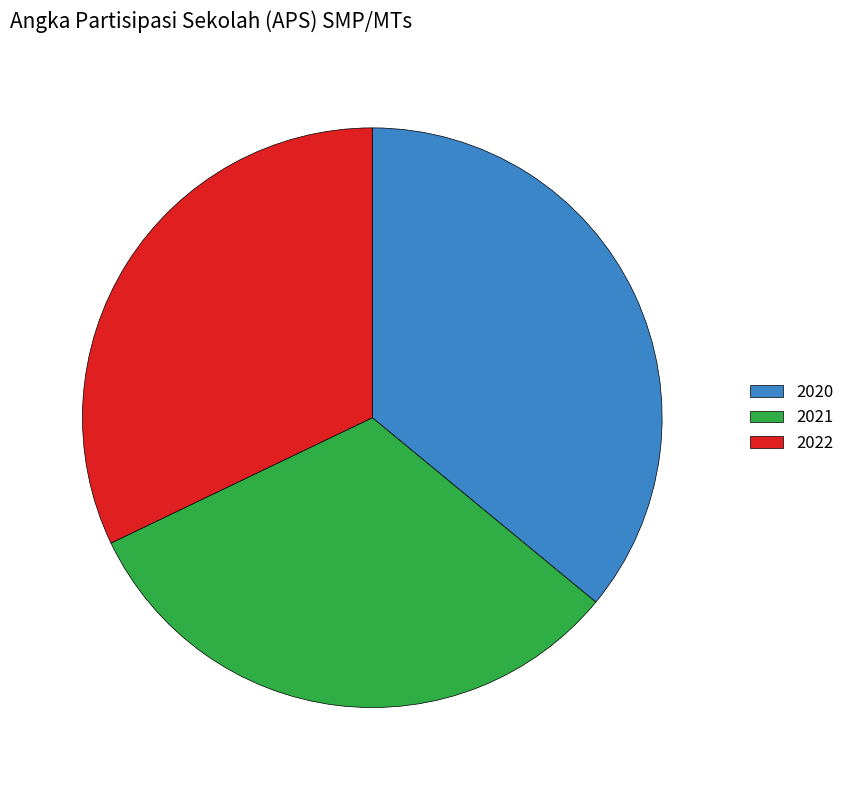

Is it true that 2020 is 36% of the pie?

True